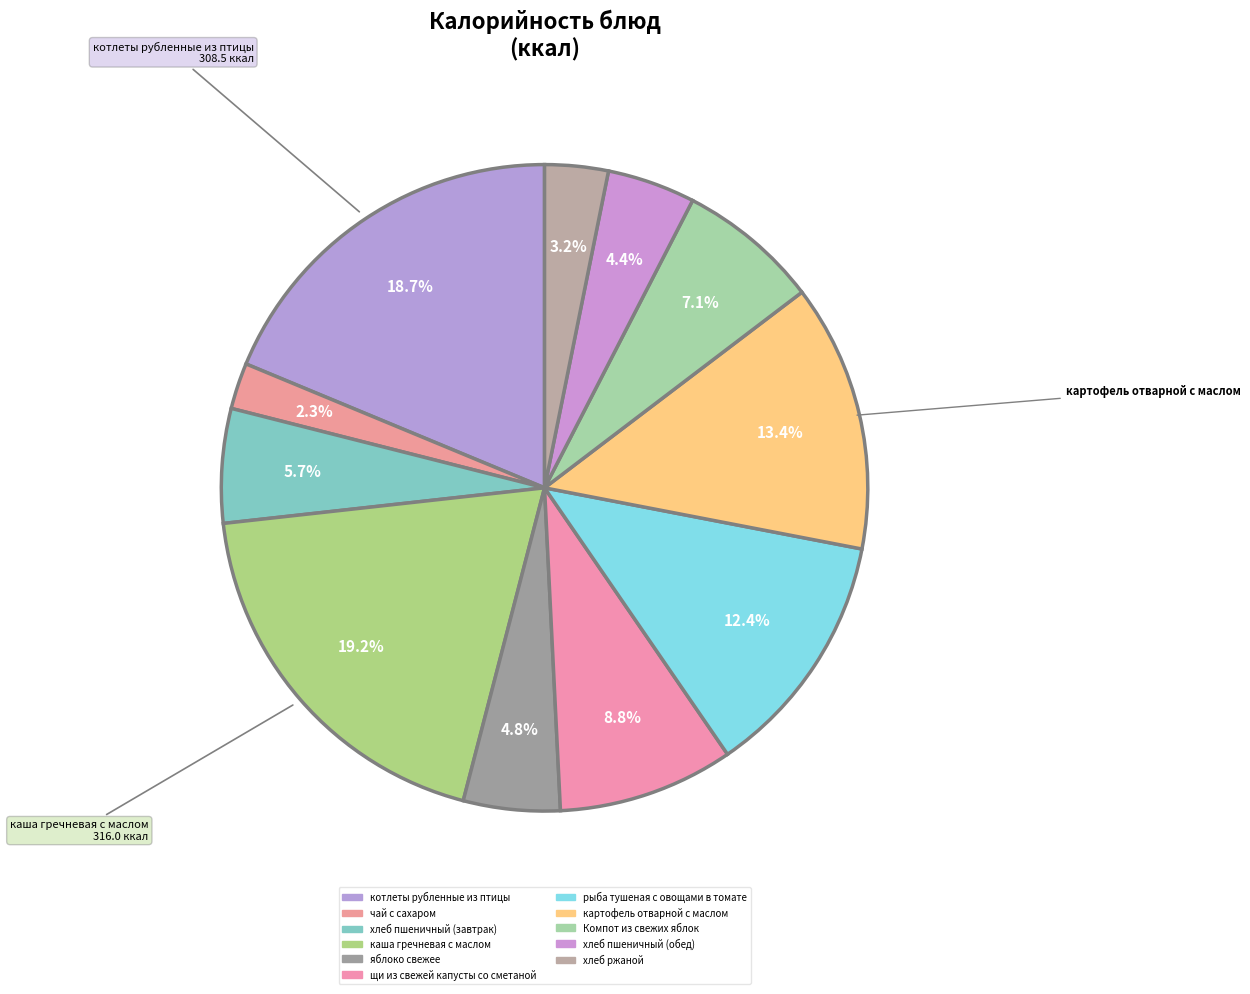

How many segments does this pie chart have?

11